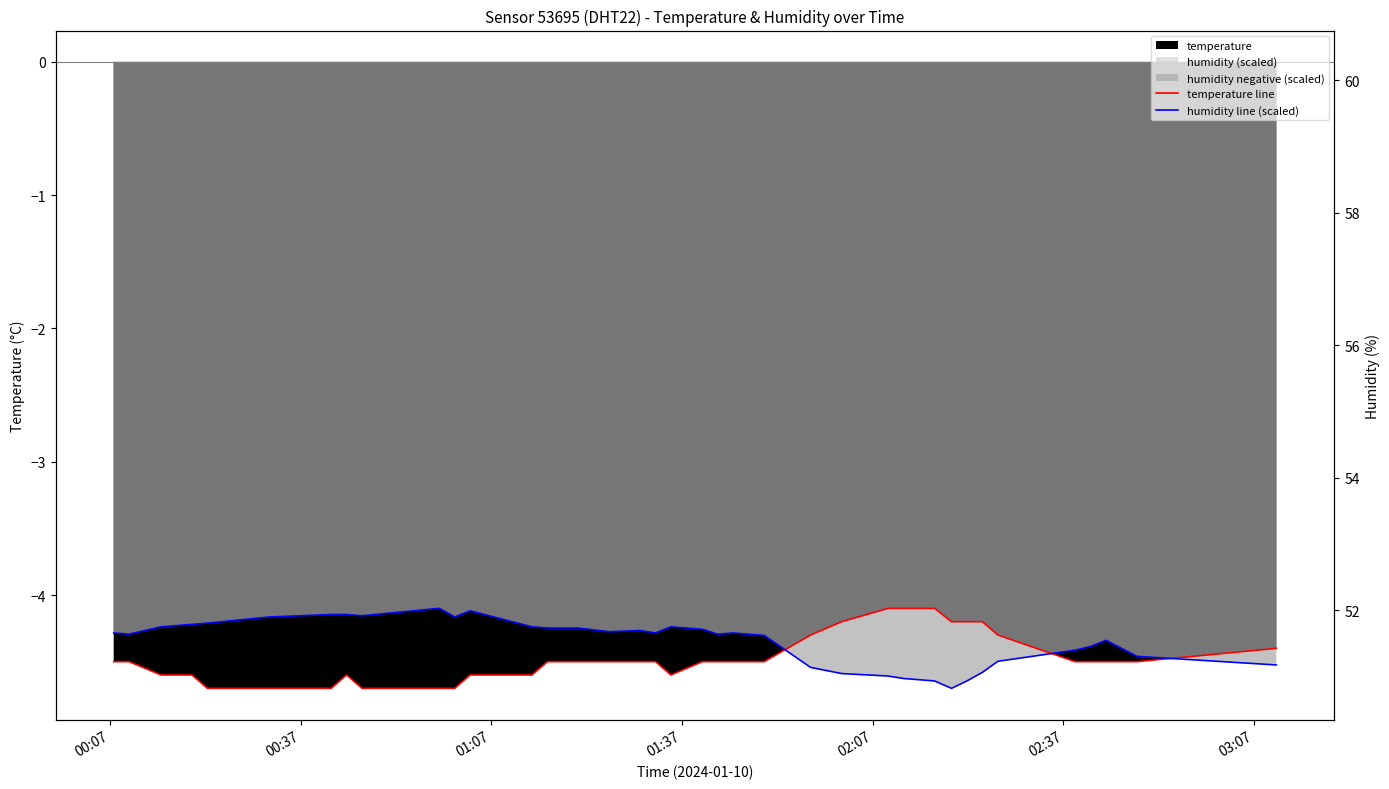

Which series has the largest range (max minus min)?

temperature line